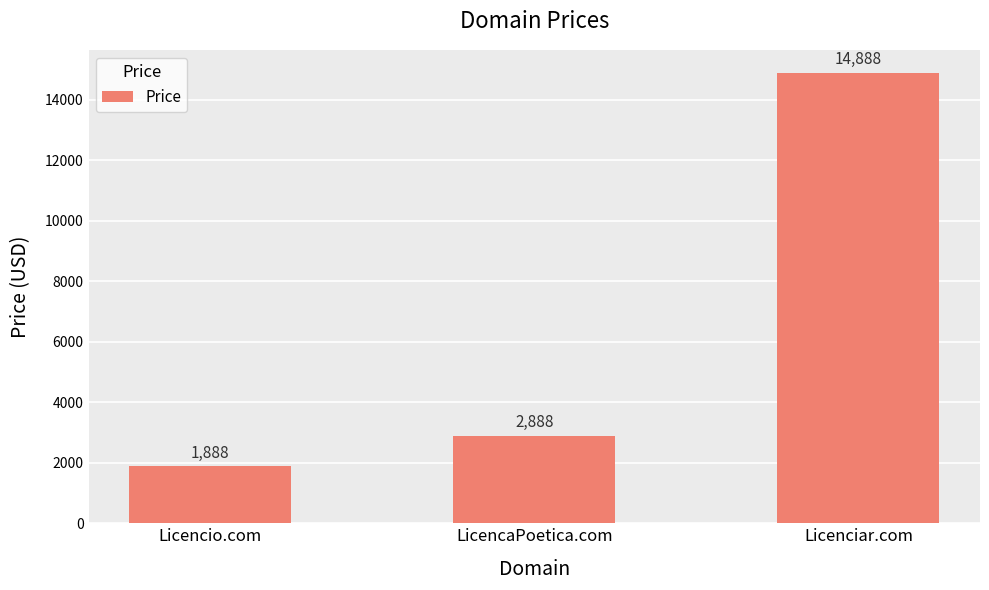

What is the difference between the second highest and minimum values?

1000